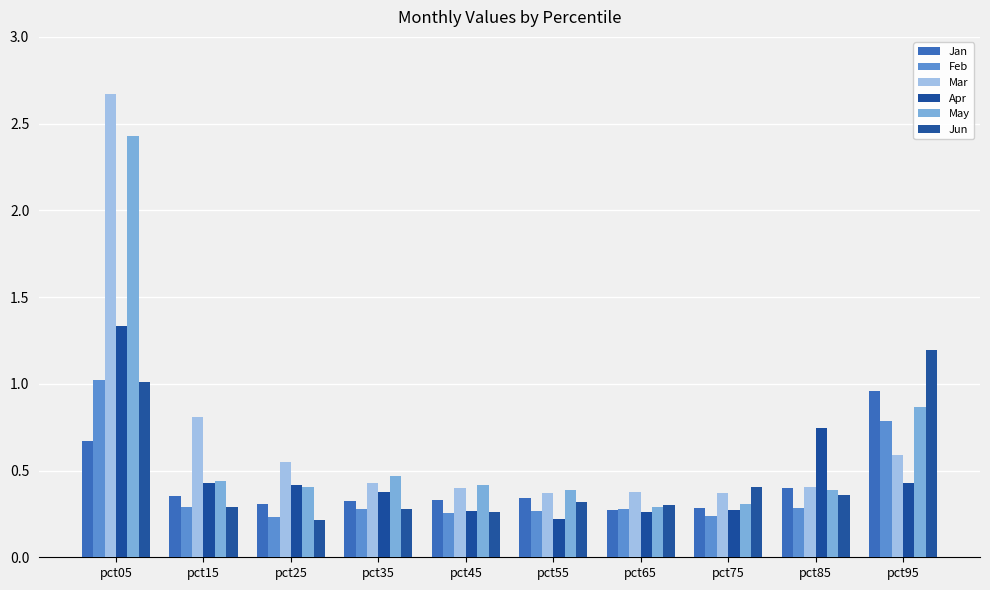

What is the value of the May bar at the 9th from the left?

0.4